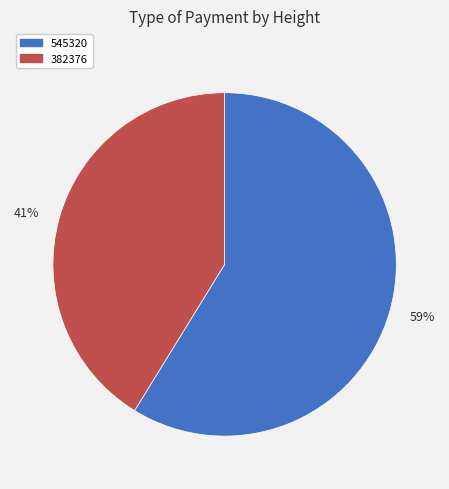

Does any single category account for the majority?

Yes